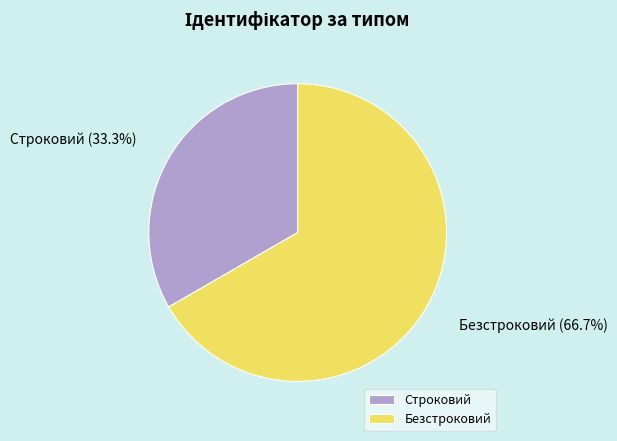

Rank the categories by value from lowest to highest.

Строковий, Безстроковий